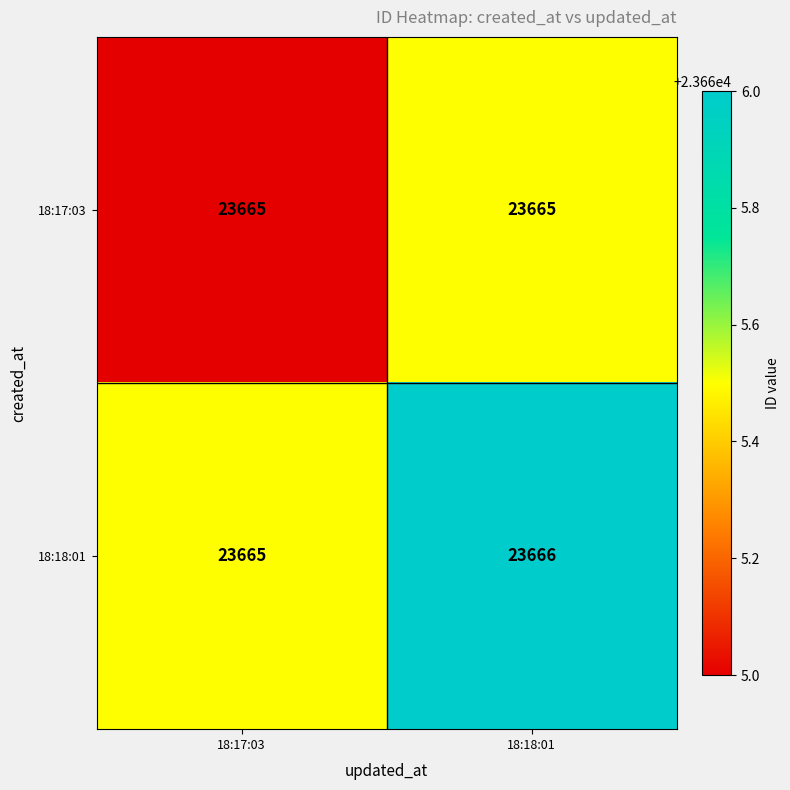

At which category does the chart reach its peak across all series?

18:18:01